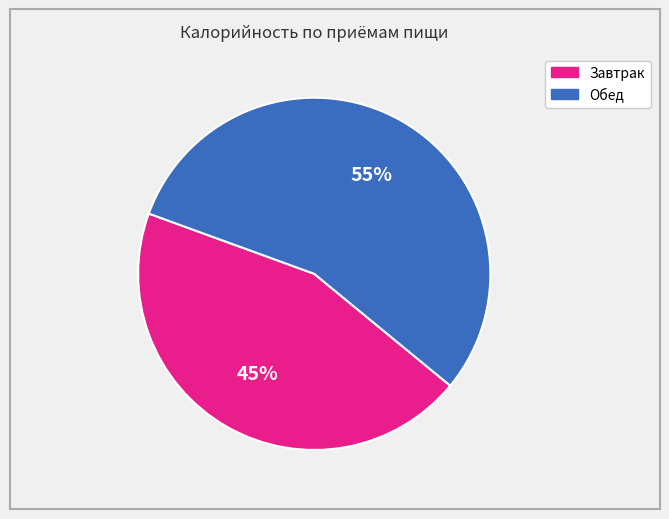

To the nearest percent, what is the average slice percentage?

50%